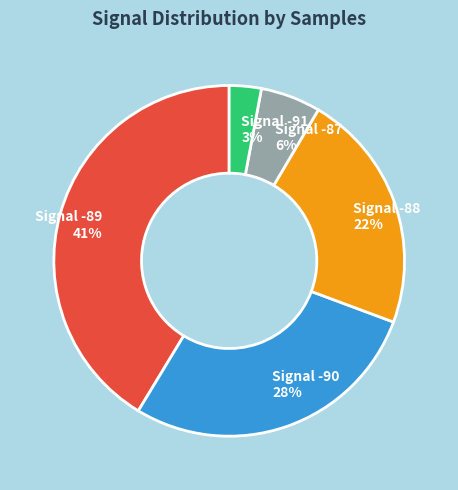

Which has a higher value, Signal -89 41% or Signal -87 6%?

Signal -89 41%